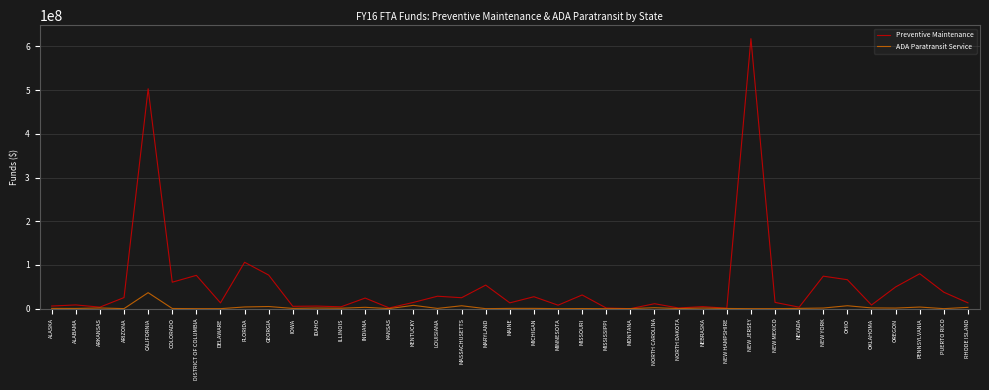

What is the sum of all Preventive Maintenance values?

2106237868